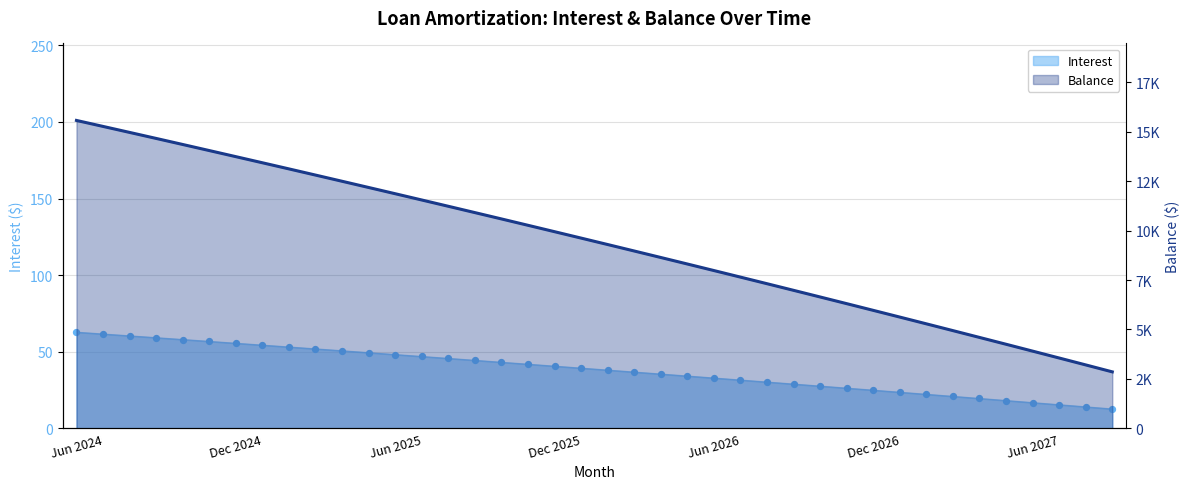

Which series contains the lowest Y value?

Interest